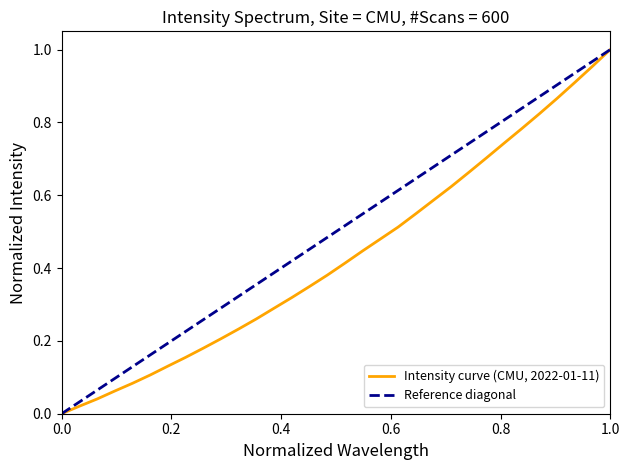

What is the greatest value displayed?

1.0